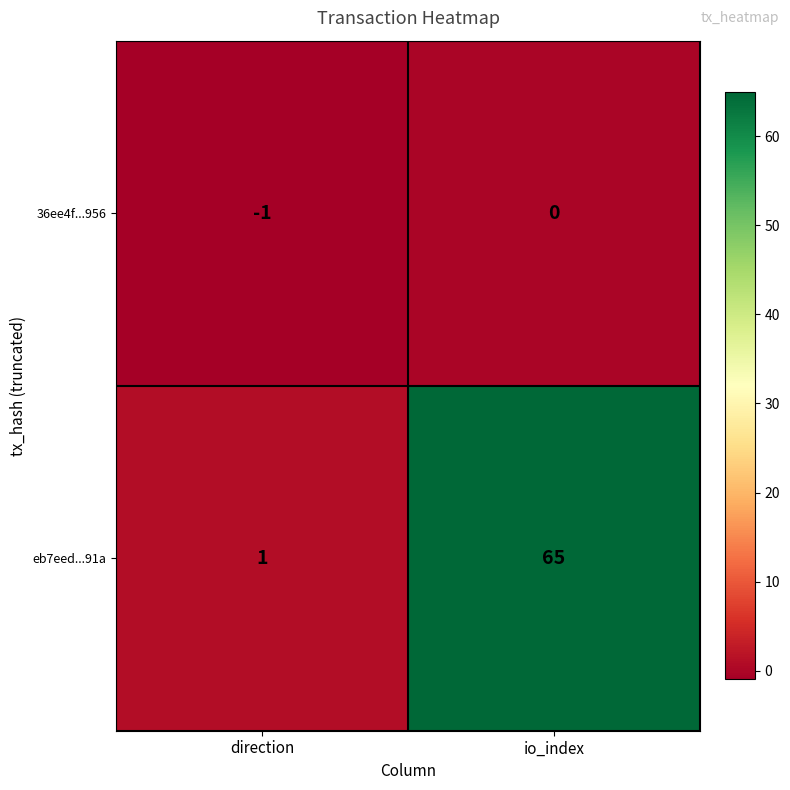

Reading right to left, transcribe all the data shown in this chart.

36ee4f...956: io_index=0	direction=-1
eb7eed...91a: io_index=65	direction=1